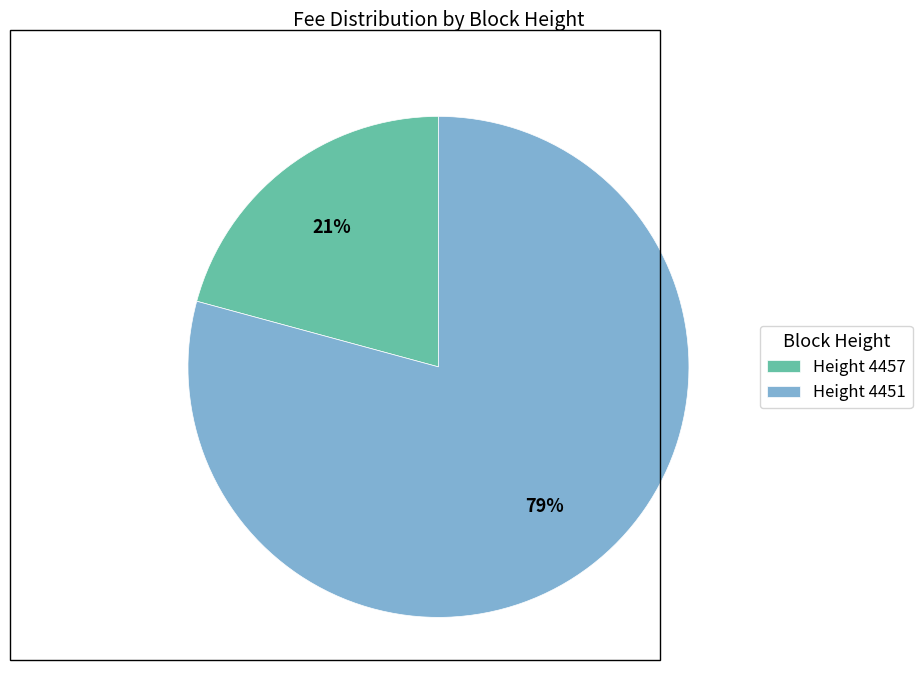

Does any single category account for the majority?

Yes